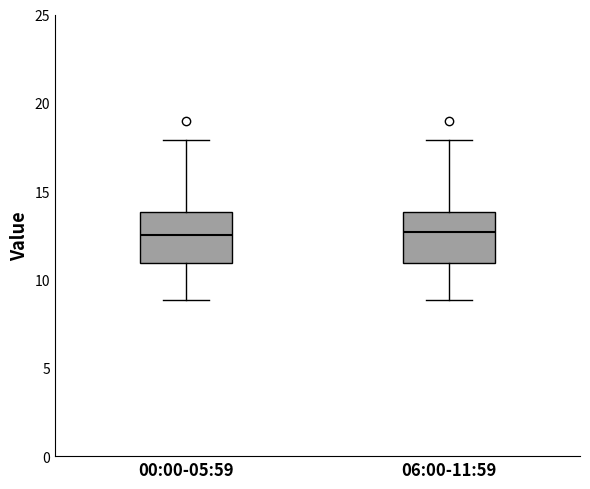

Reading left to right, transcribe this box plot: for each box, give where its median line is, the range the box spans, and where its two whiskers end, as read against the y-axis. The values are not printed on the chart, so give them approximately, as read against the axis.

00:00-05:59: median 12.5, box 11.0 to 14.0, whiskers 9.0 to 18.0
06:00-11:59: median 12.5, box 11.0 to 14.0, whiskers 9.0 to 18.0